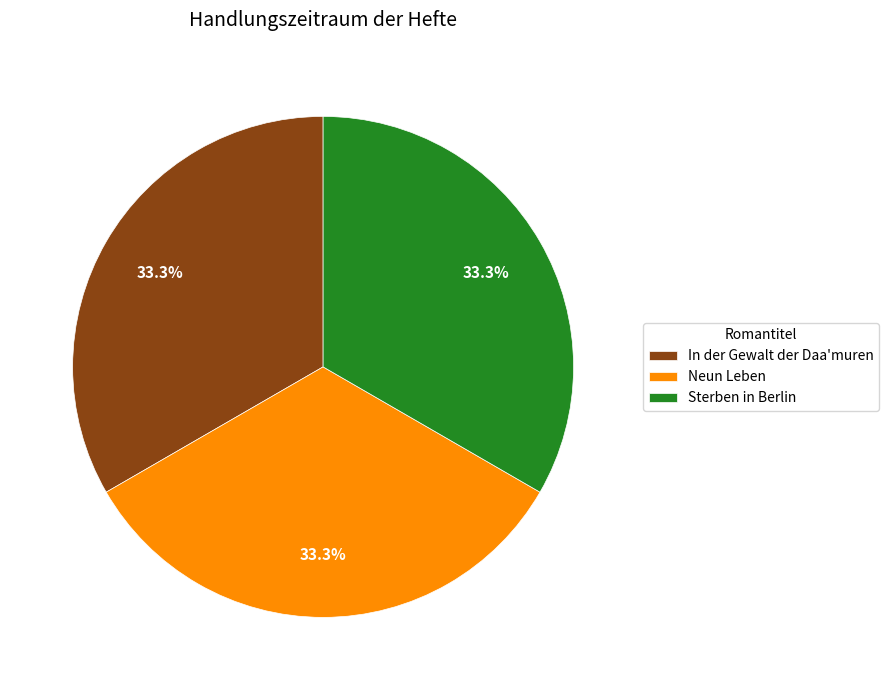

Combined, do In der Gewalt der Daa'muren and Neun Leben account for over 50%?

Yes